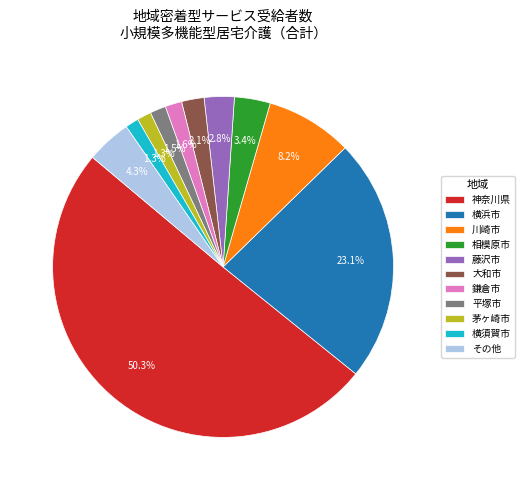

How many segments does this pie chart have?

11